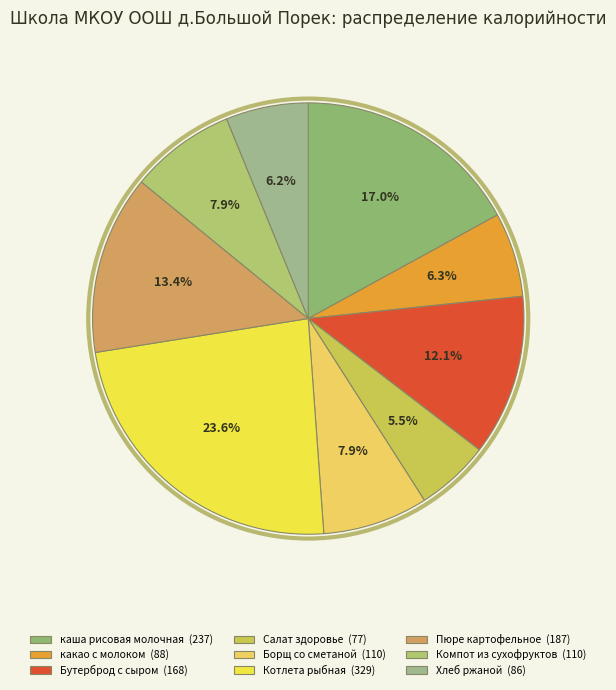

To the nearest percent, what is the combined percentage of Салат здоровье and Котлета рыбная?

29%